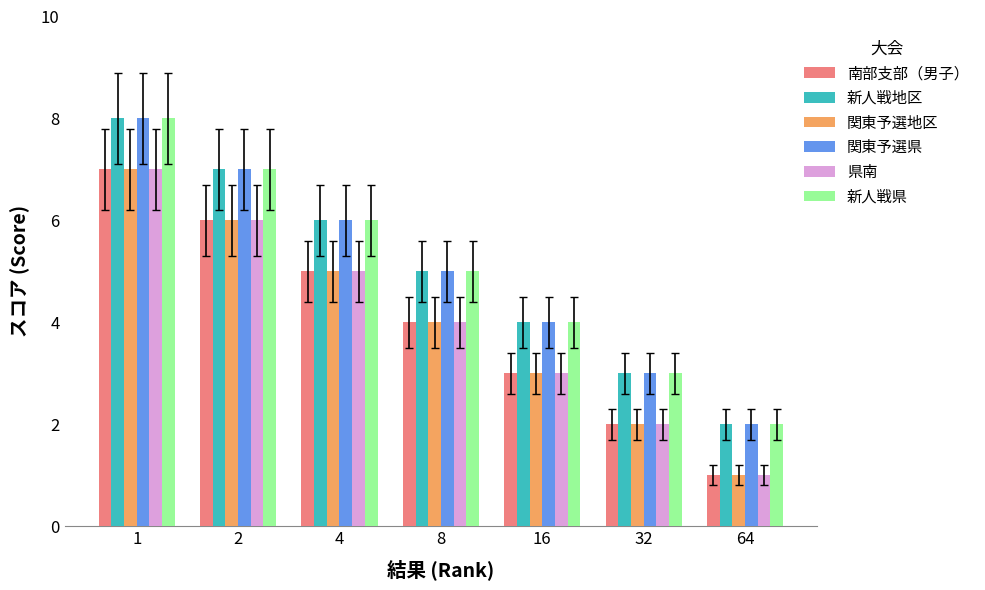

At which category does the chart reach its peak across all series?

1